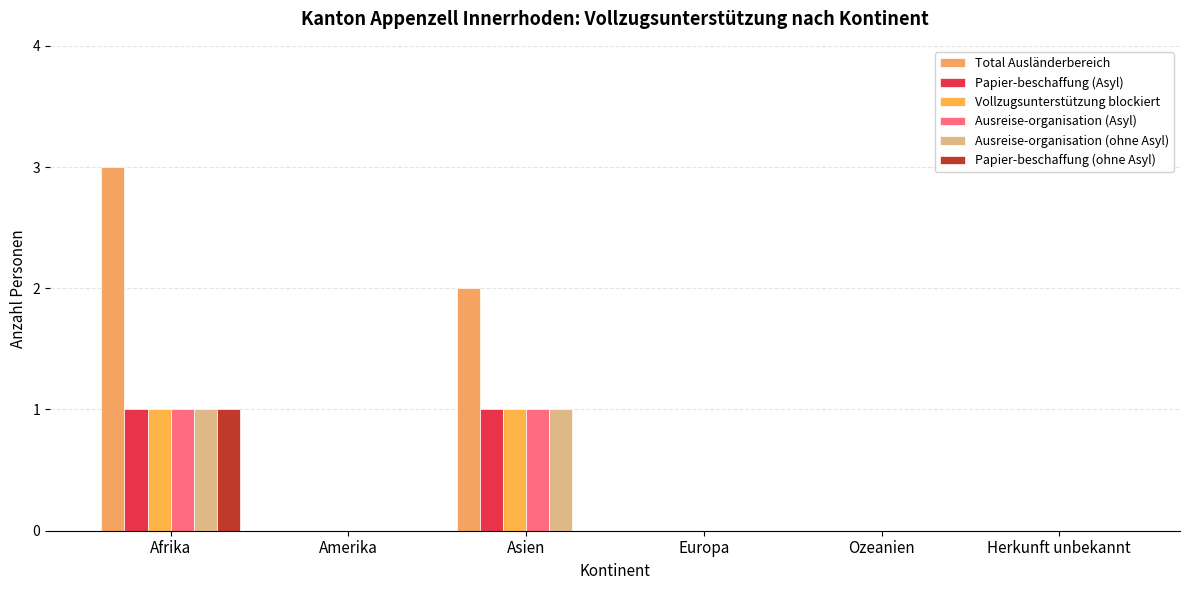

Does the chart contain stacked bars?

No